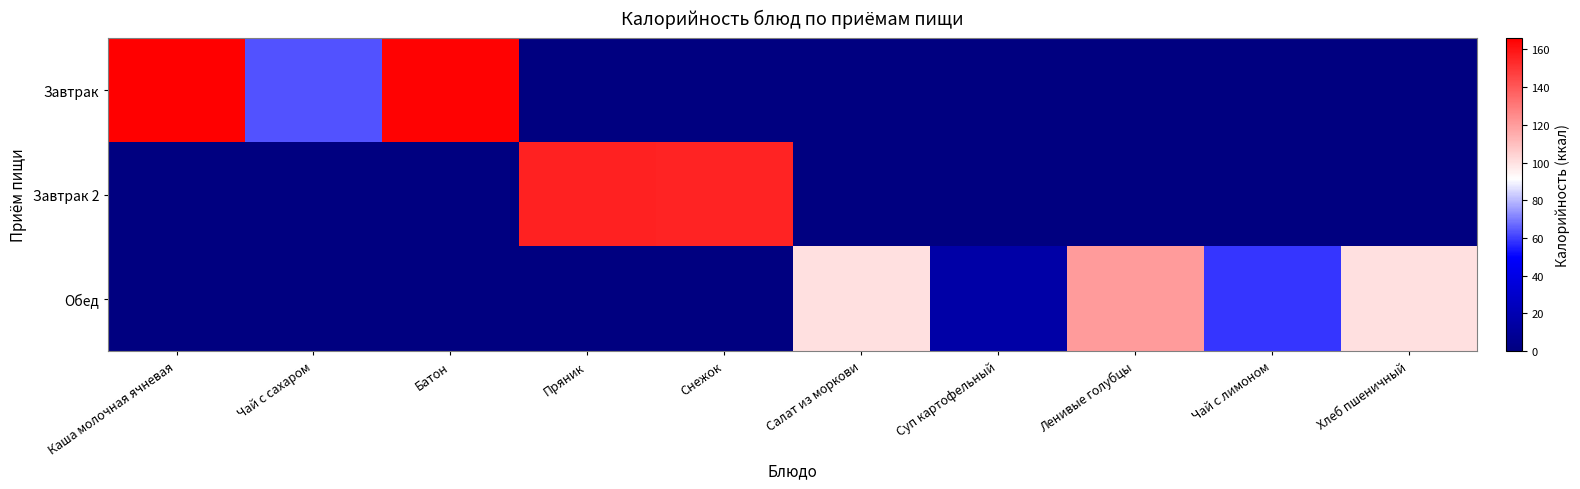

Rank the series by their maximum value, from highest to lowest.

Завтрак, Завтрак 2, Обед